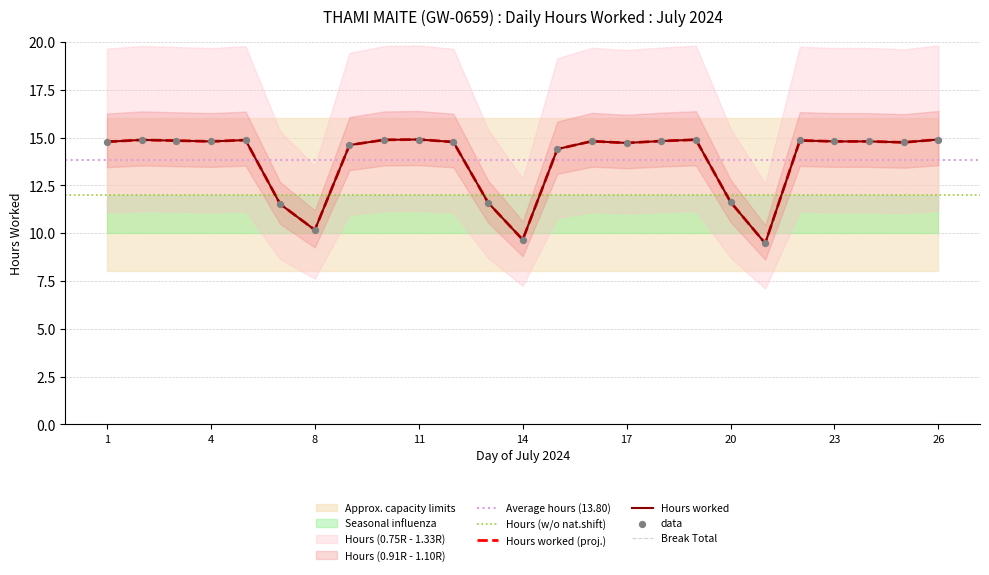

Approximately how many times larger is the value at 2 compared to 25?

1.0